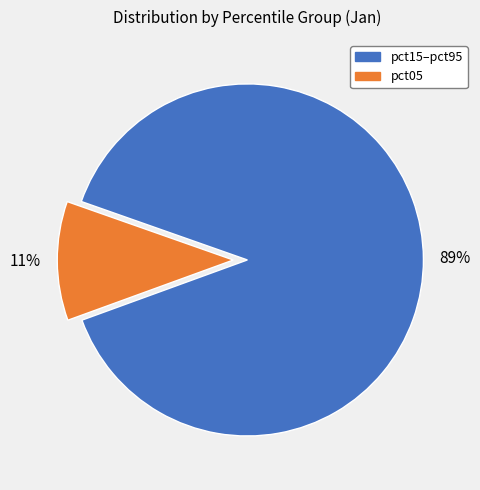

Count the number of slices in the pie.

2